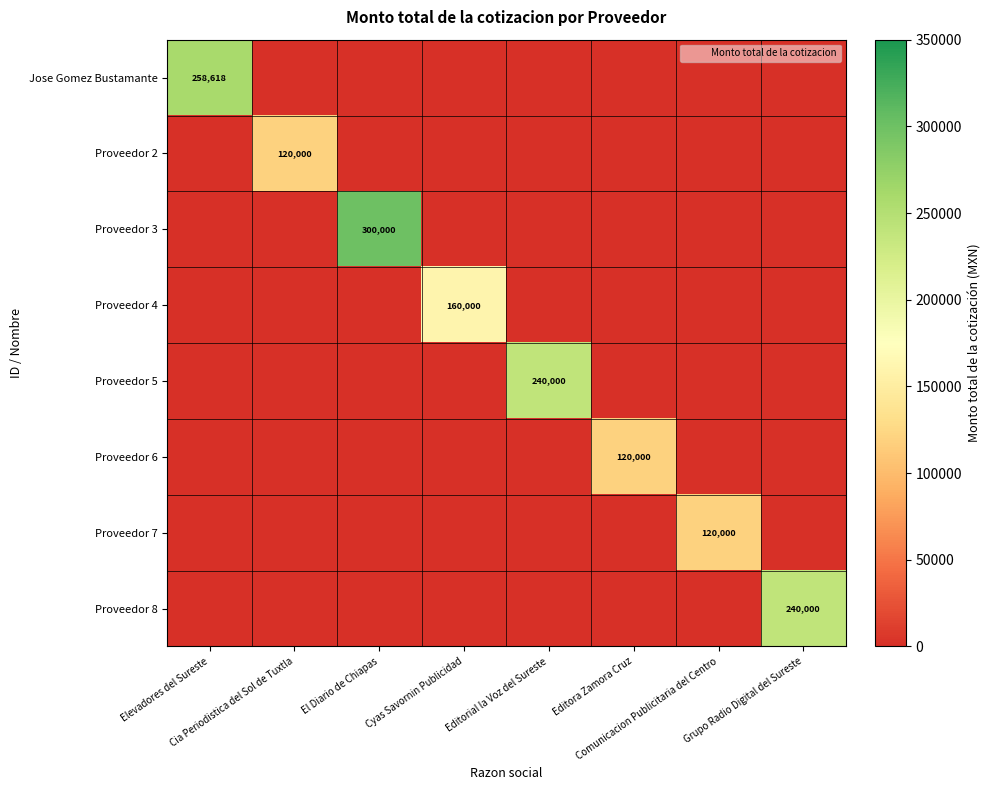

How many series are shown in this chart?

8